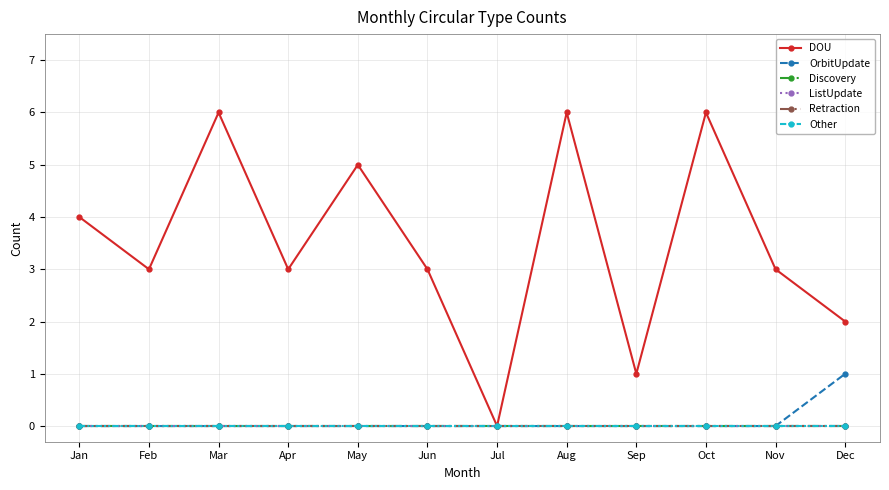

At how many categories does at least one series exceed 2?

9